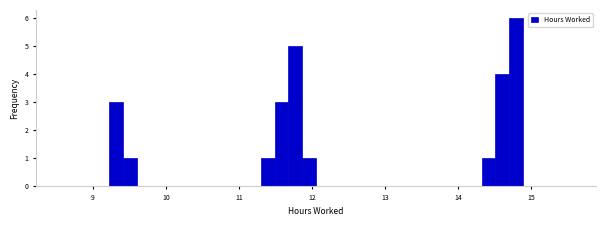

Around what value on the x-axis is the tallest bar? Give the approximate position of its centre, as read against the axis.

14.8